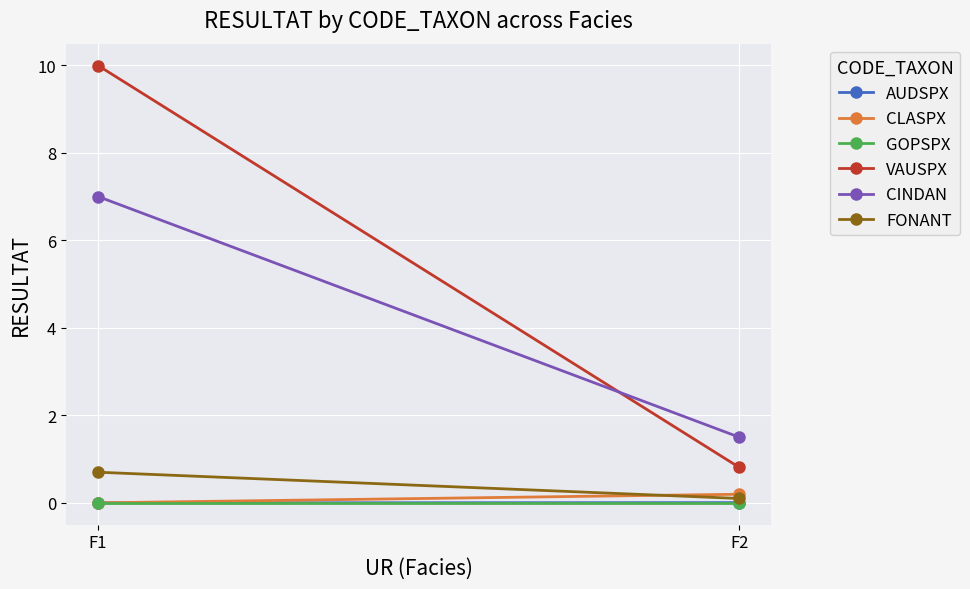

What value does the CLASPX series have at F2?

0.2